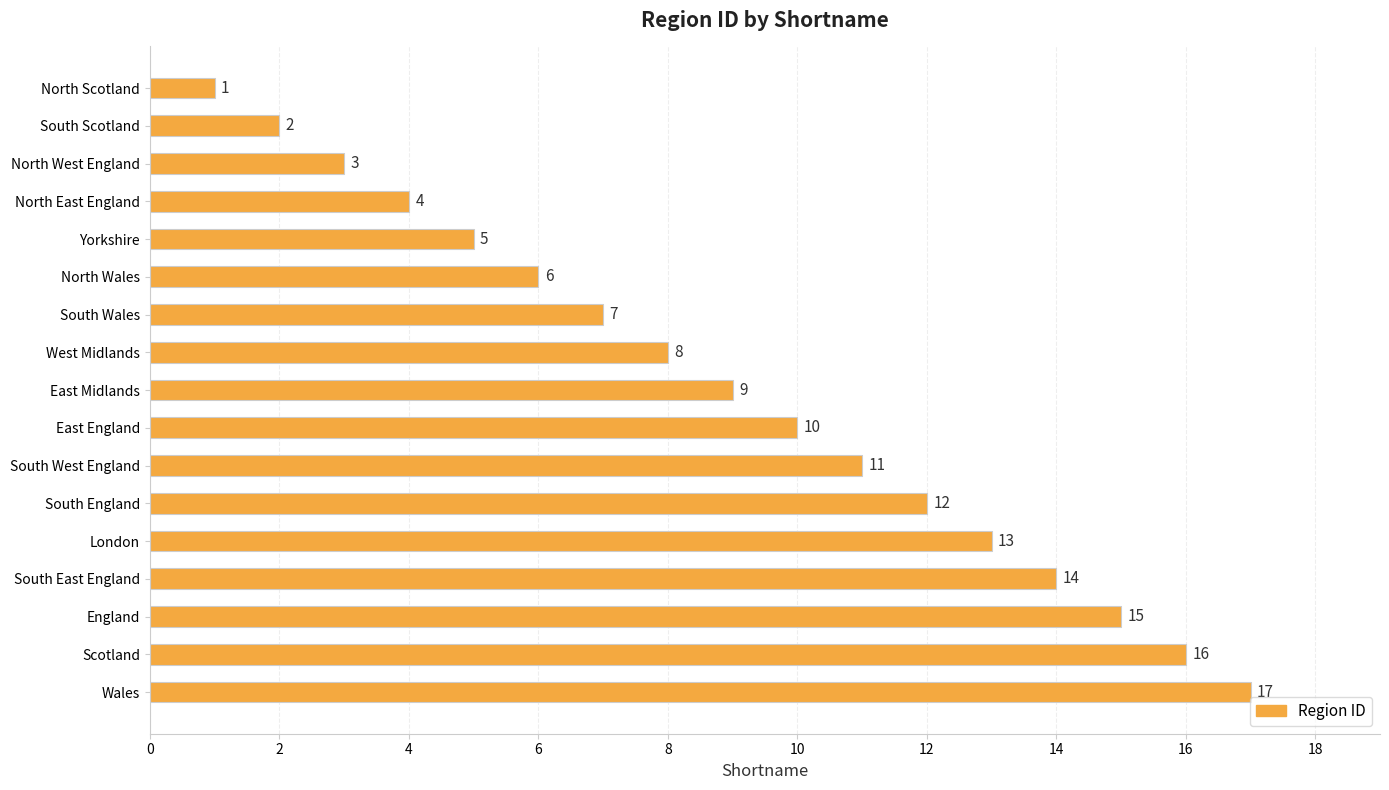

Where is the data nearest to the value 9?

East Midlands